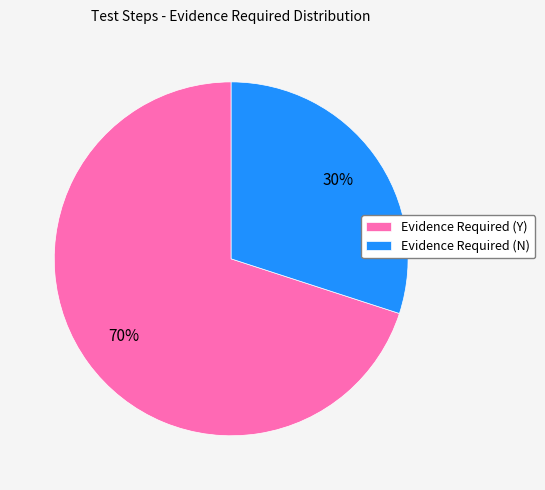

To the nearest percent, what portion does Evidence Required (N) represent?

30%